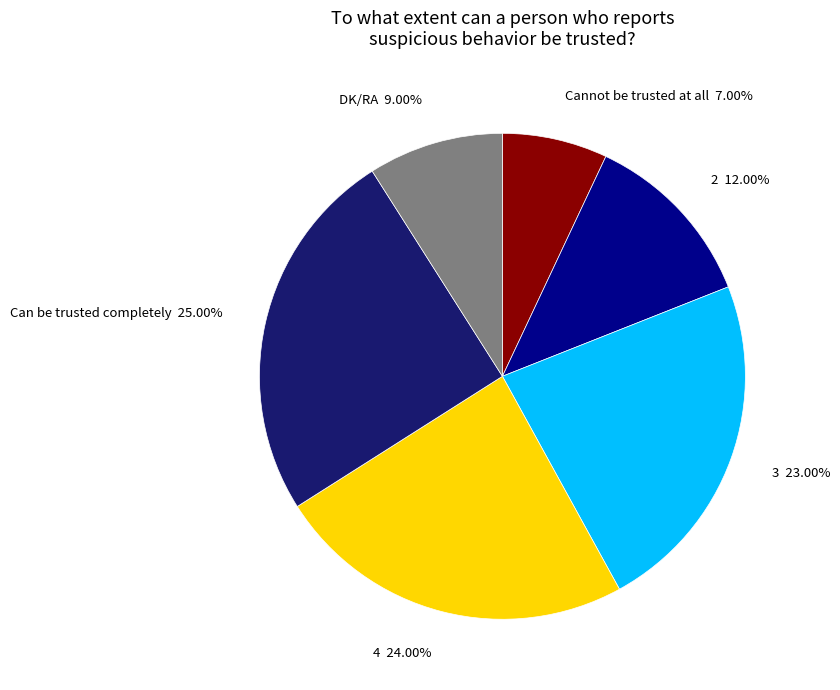

Which slice is the largest?

Can be trusted completely